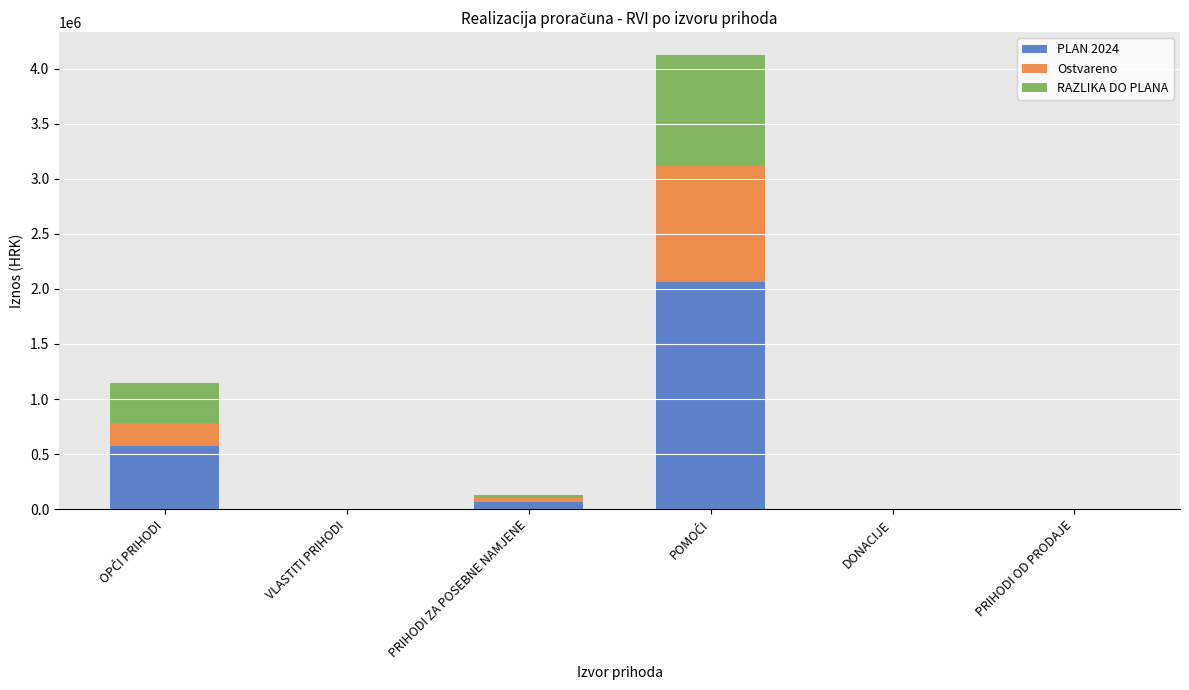

The PLAN 2024 series shows 2979.3 at VLASTITI PRIHODI. True or false?

False